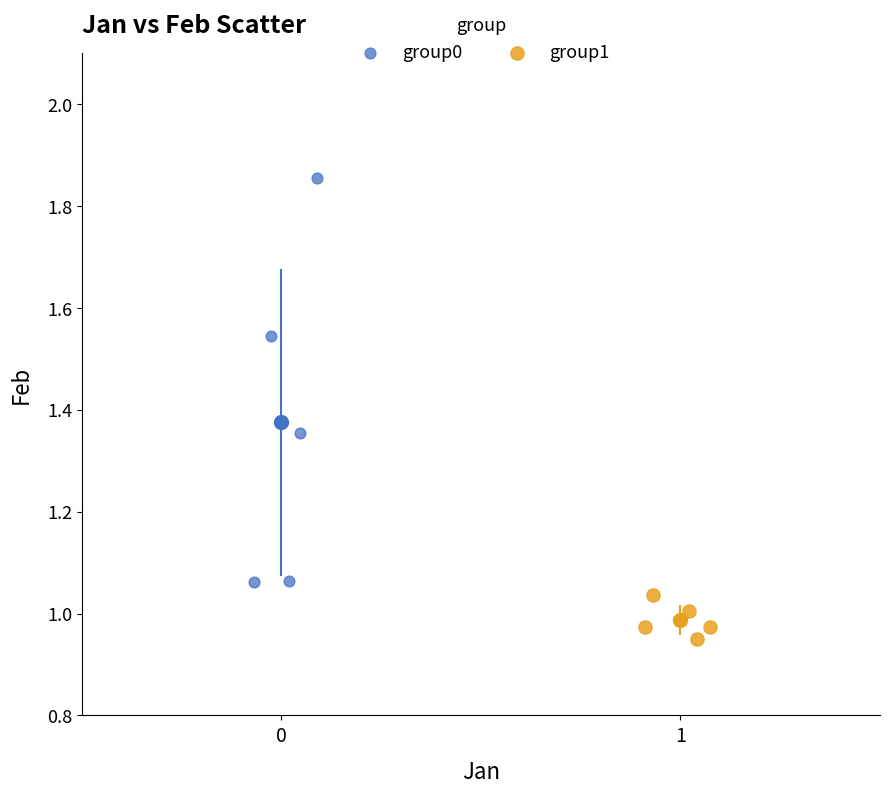

Which series has the largest Y range (max minus min)?

group0